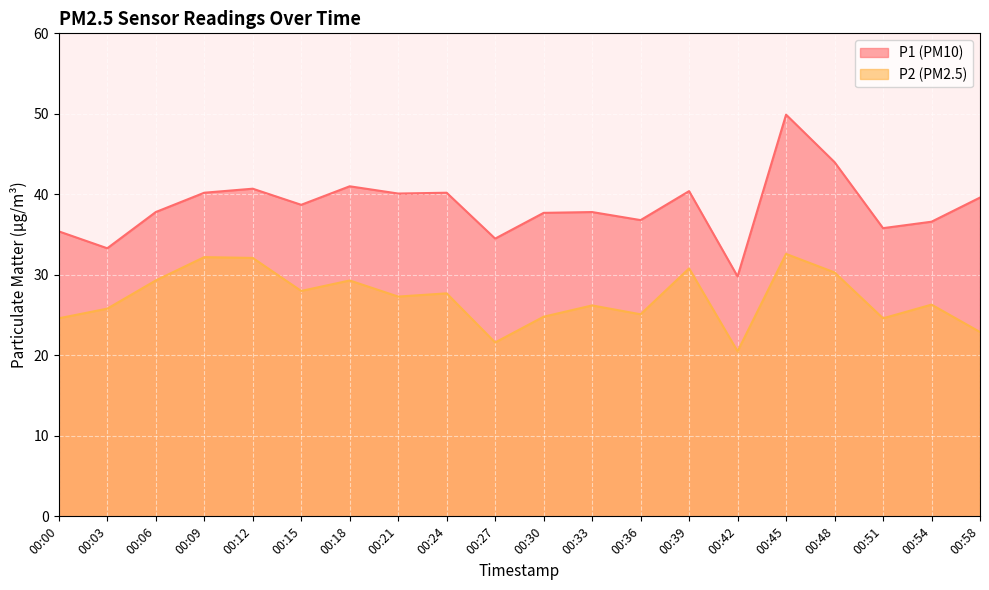

Is it true that P2 equals 28.0 at 00:15?

True